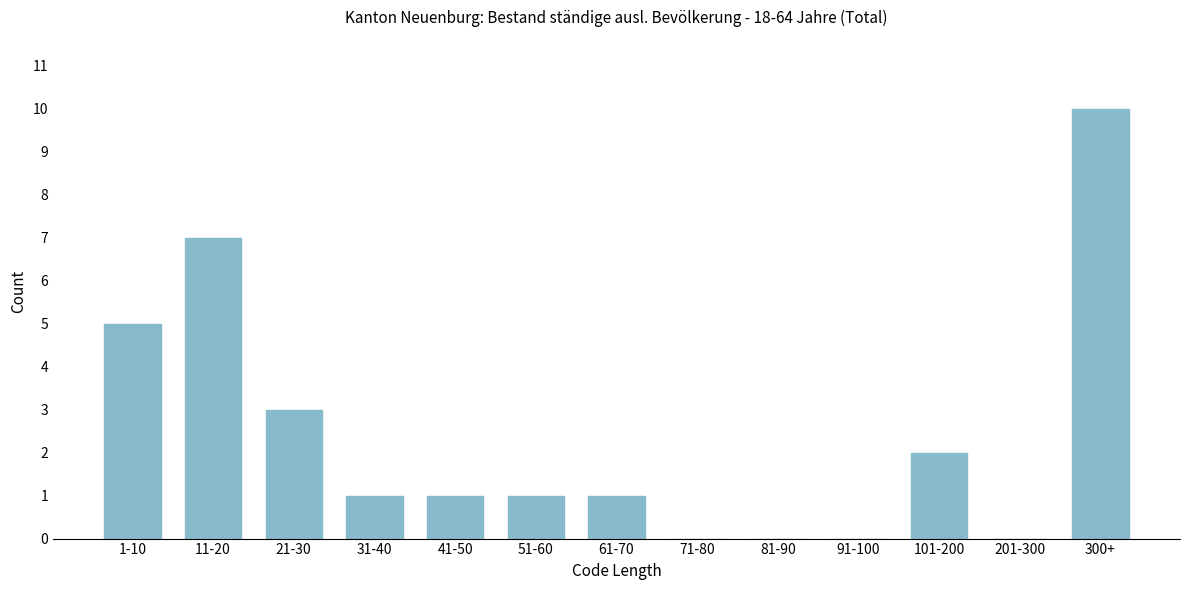

Reading left to right, list all the values displayed in this chart.

1-10=5	11-20=7	21-30=3	31-40=1	41-50=1	51-60=1	61-70=1	71-80=0	81-90=0	91-100=0	101-200=2	201-300=0	300+=10